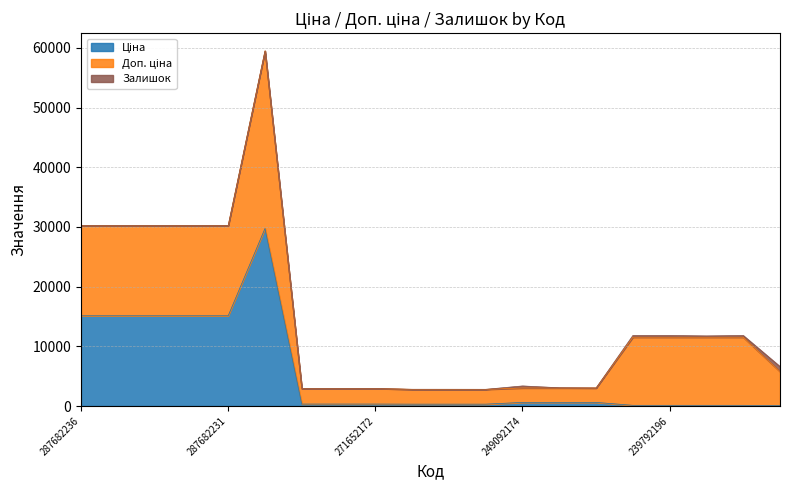

Which series ends up on top after the final intersection of Залишок and Ціна?

Залишок